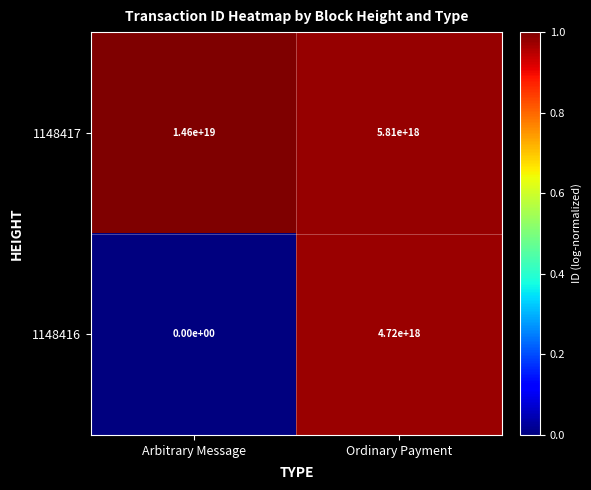

Rank the series at Arbitrary Message from lowest to highest value.

1148416, 1148417